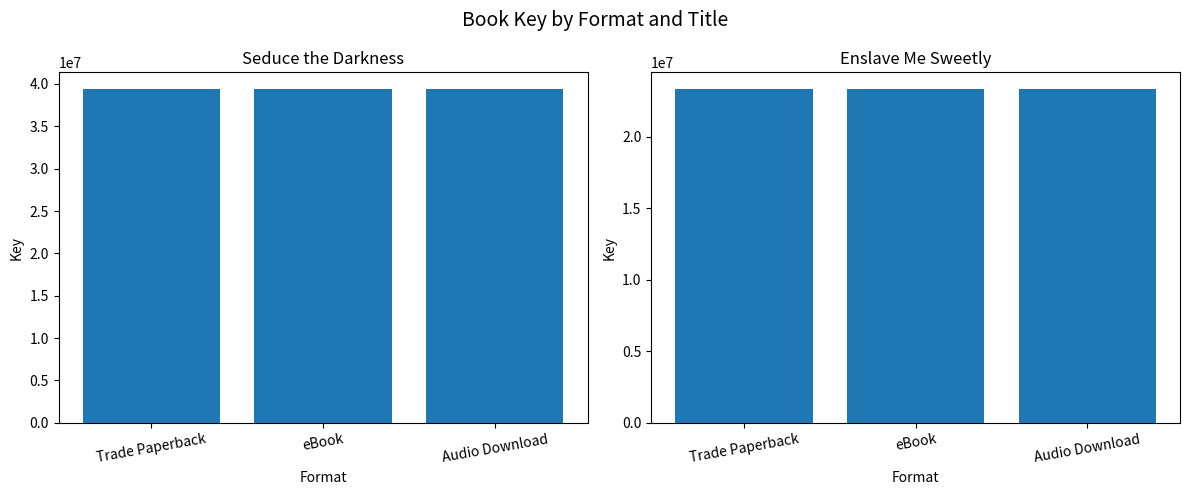

What is the spread (max minus min) of values at Trade Paperback?

16063074